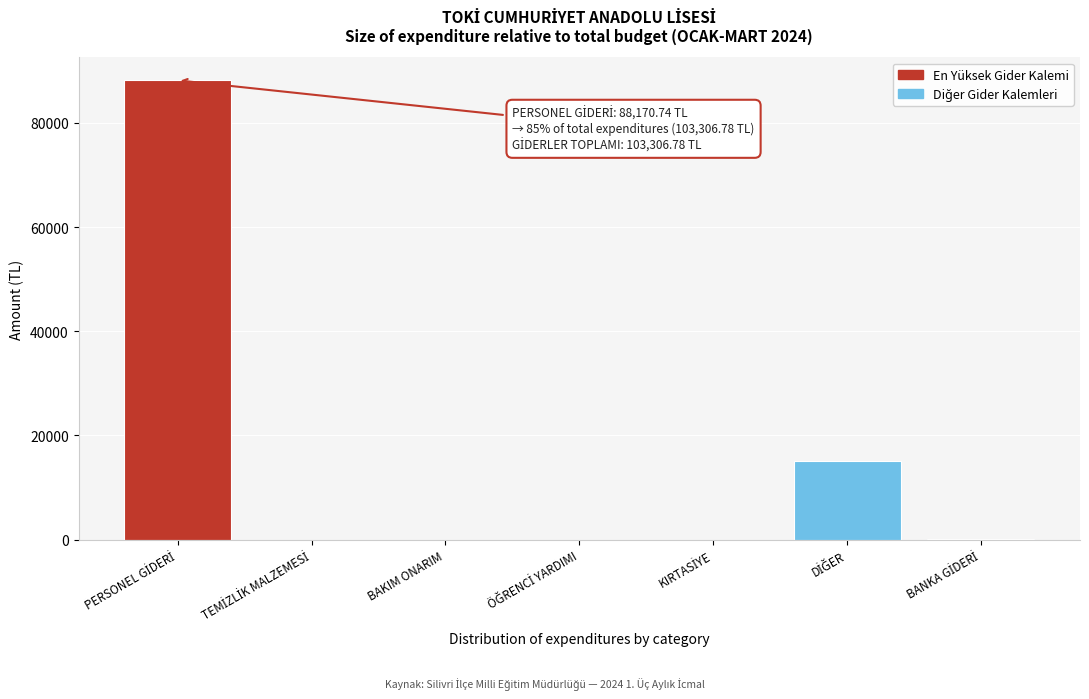

What is the sum of all values?

103306.8